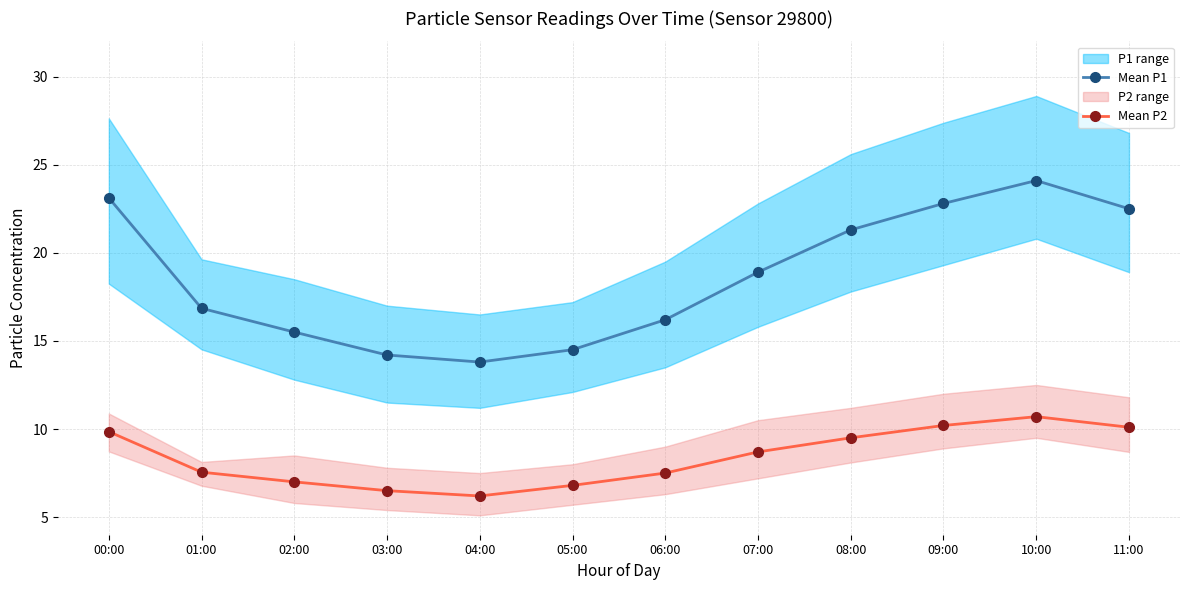

True or false: Mean P2 and Mean P1 cross at least once.

False